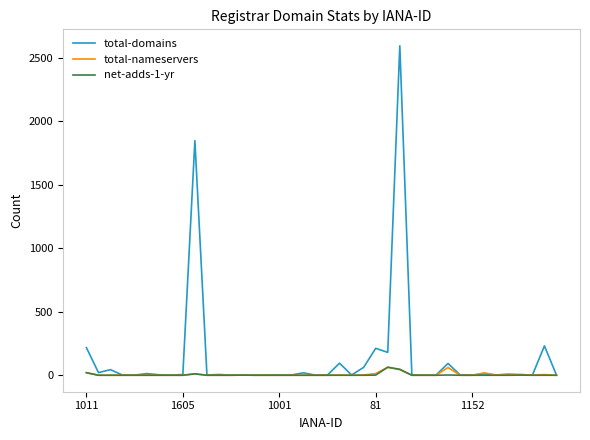

Which series has the largest total across all categories?

total-domains